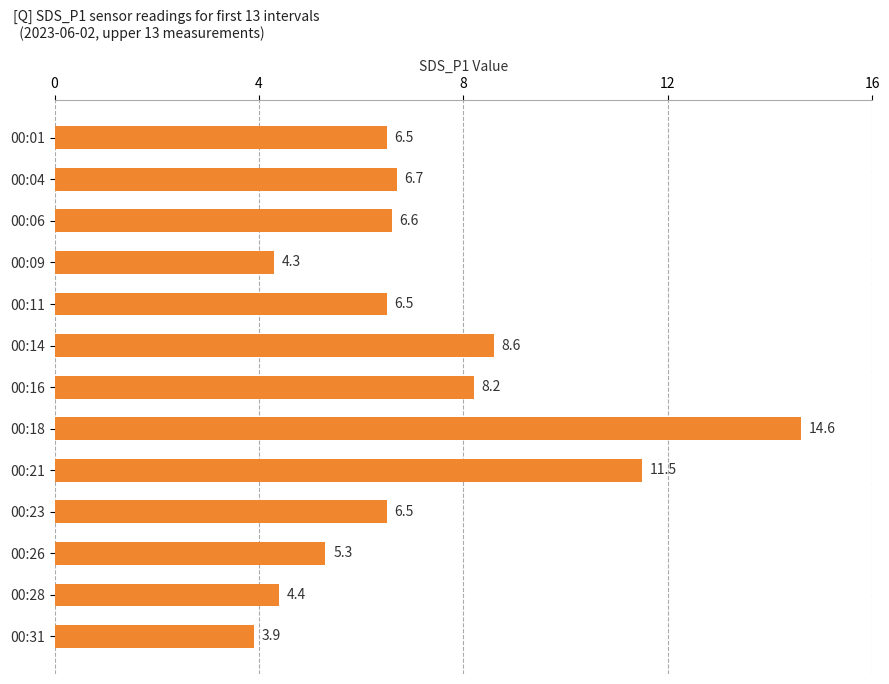

What is the change in value from 00:04 to 00:31?

-2.8